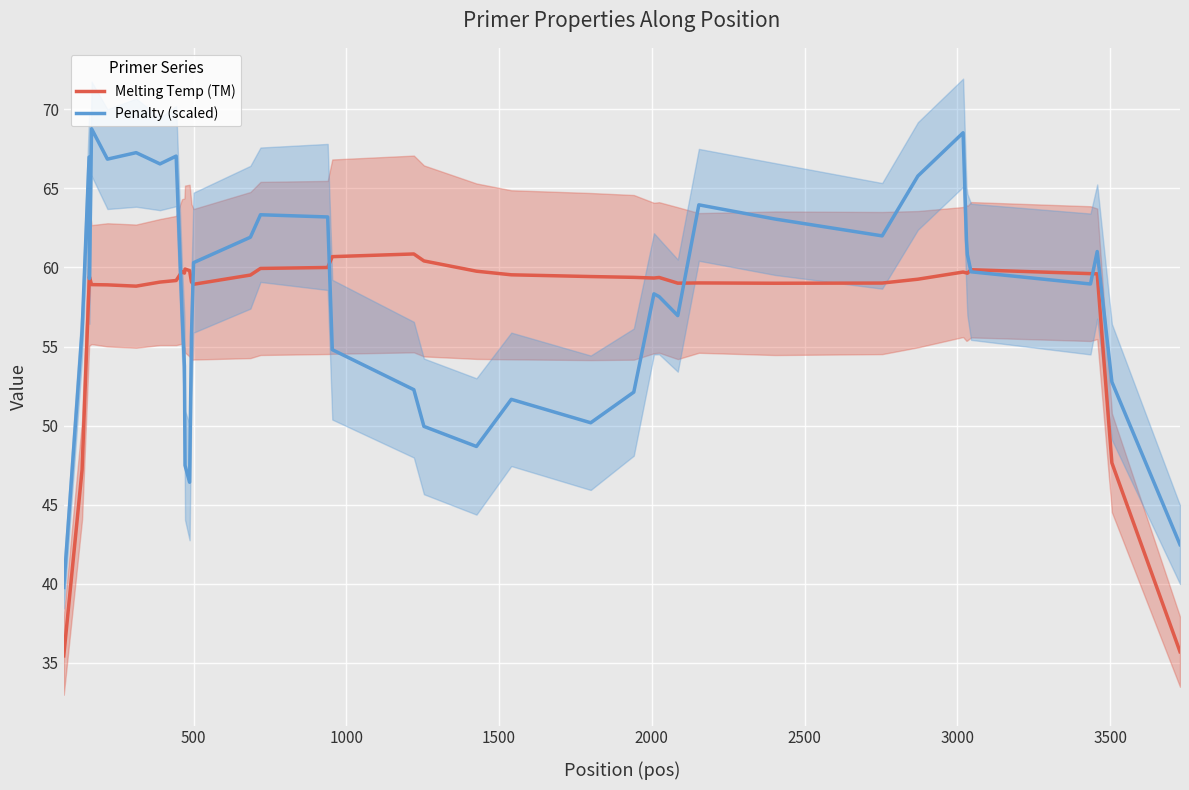

What is the difference between the maximum and minimum values in the Penalty (scaled) series?

29.0